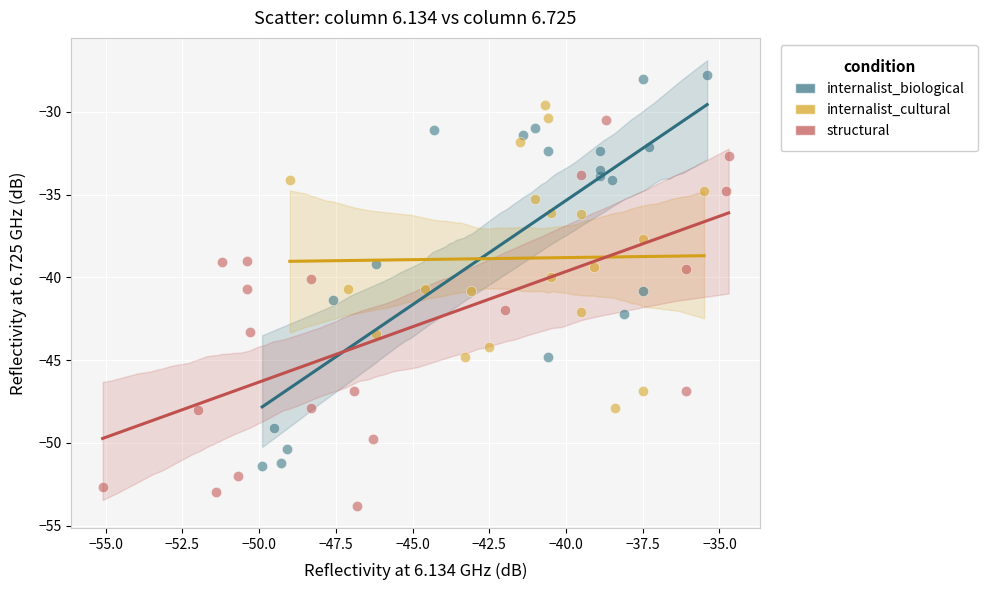

Which series reaches the minimum Y coordinate?

structural